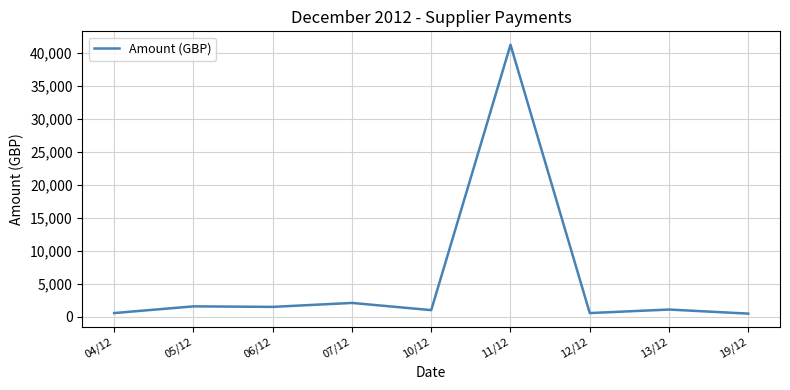

The value at 05/12 is 1609.2. True or false?

True